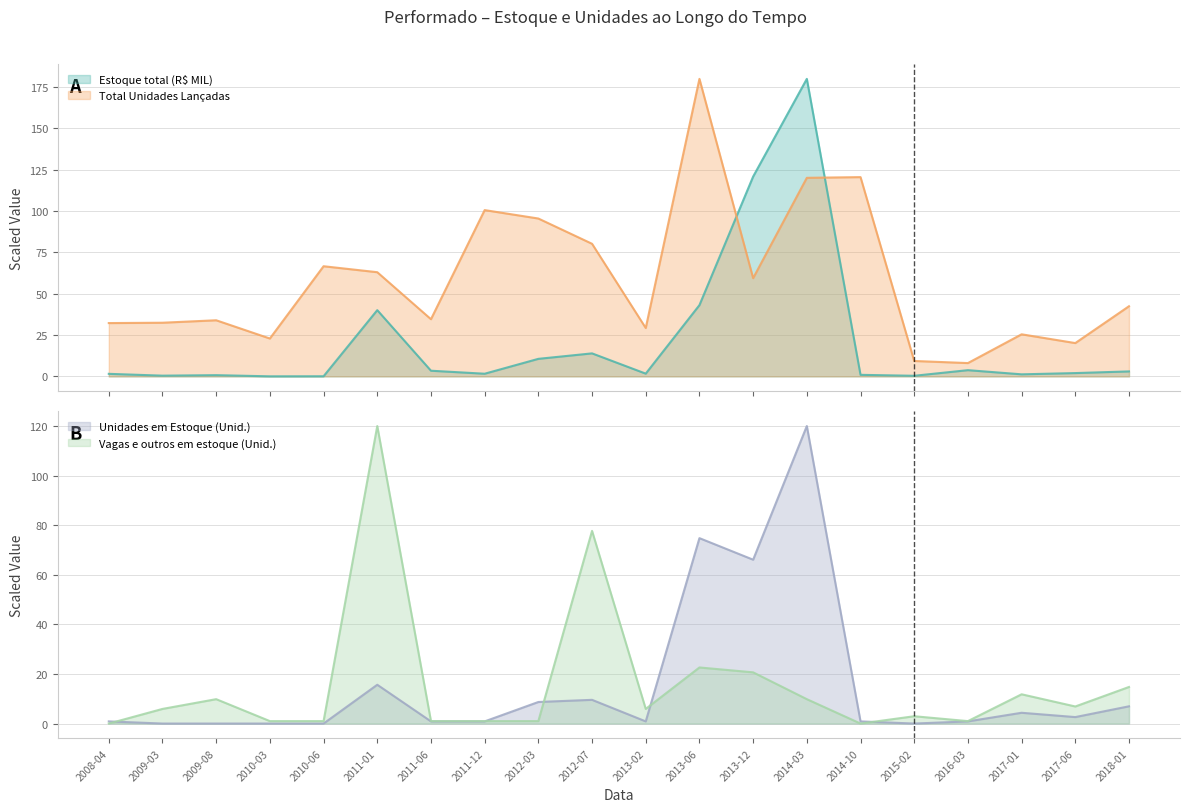

What is the label of the 1st point from the left?

2008-04